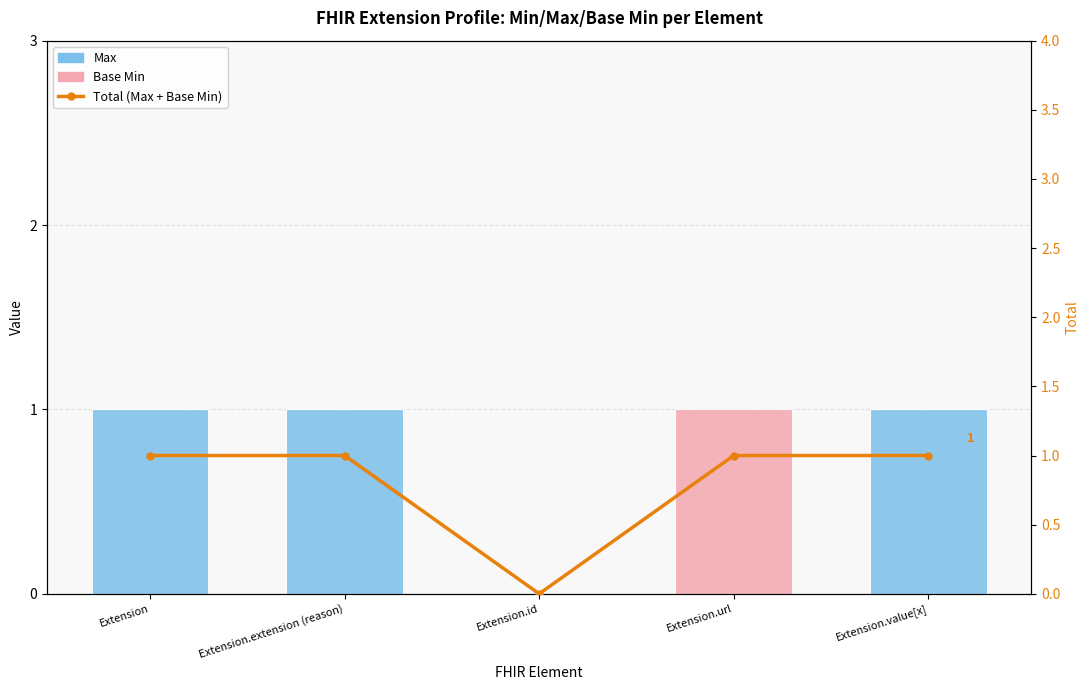

List the series in order of their overall mean, lowest first.

Base Min, Max, Total (Max + Base Min)